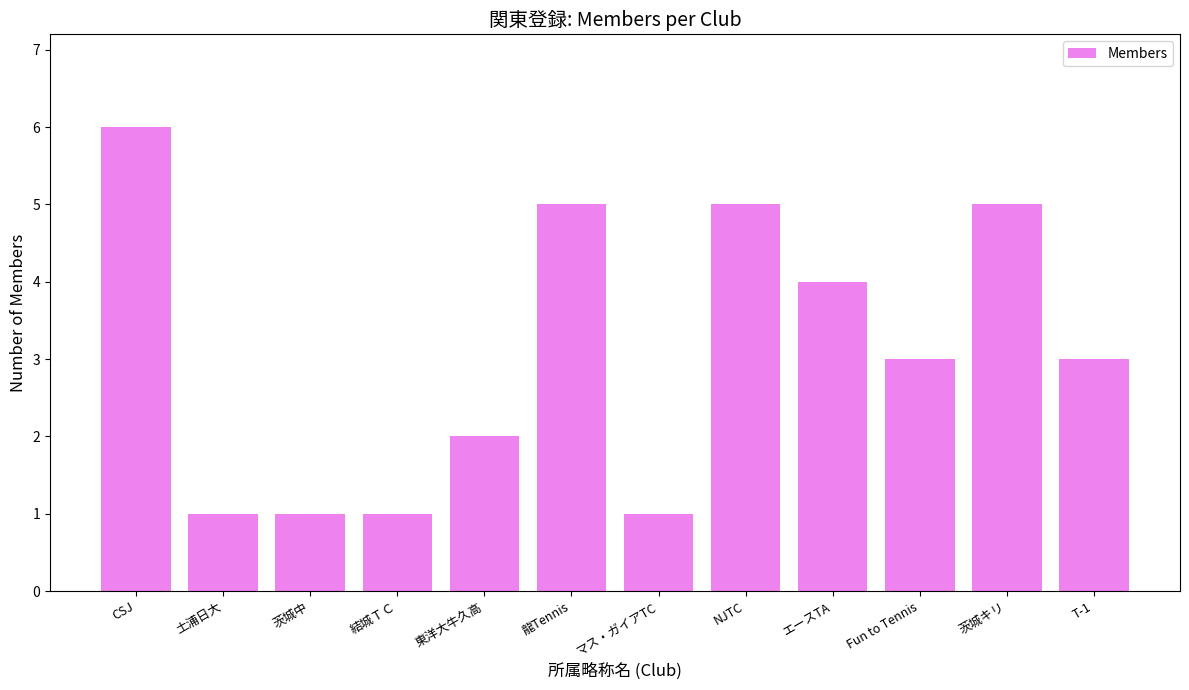

What is the greatest value displayed?

6